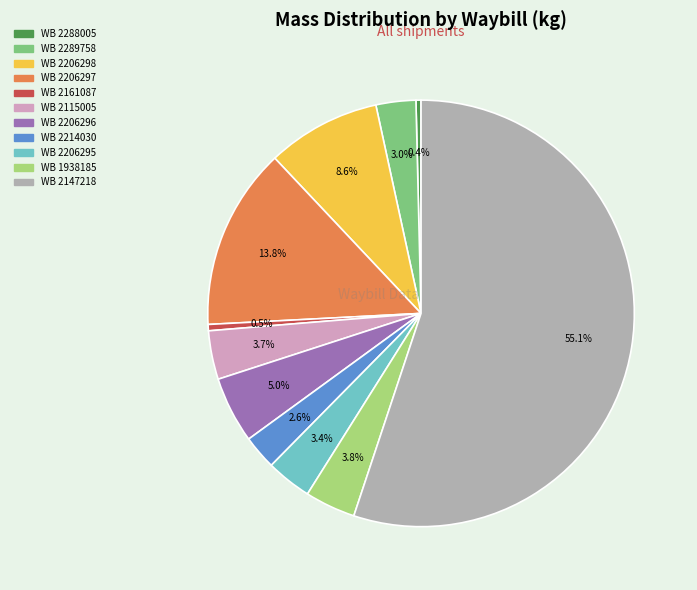

Is there a majority slice in this chart?

Yes